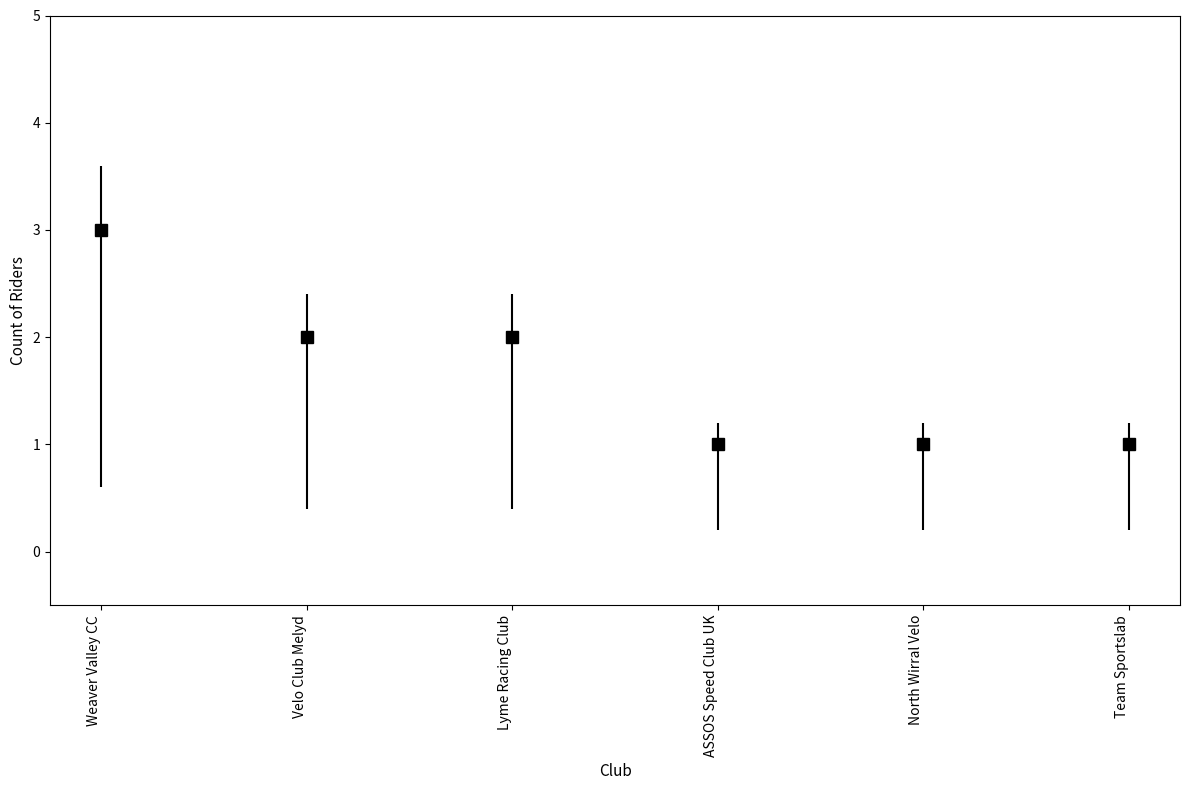

What is the ratio of the value at Velo Club Melyd to the value at Lyme Racing Club?

1.0